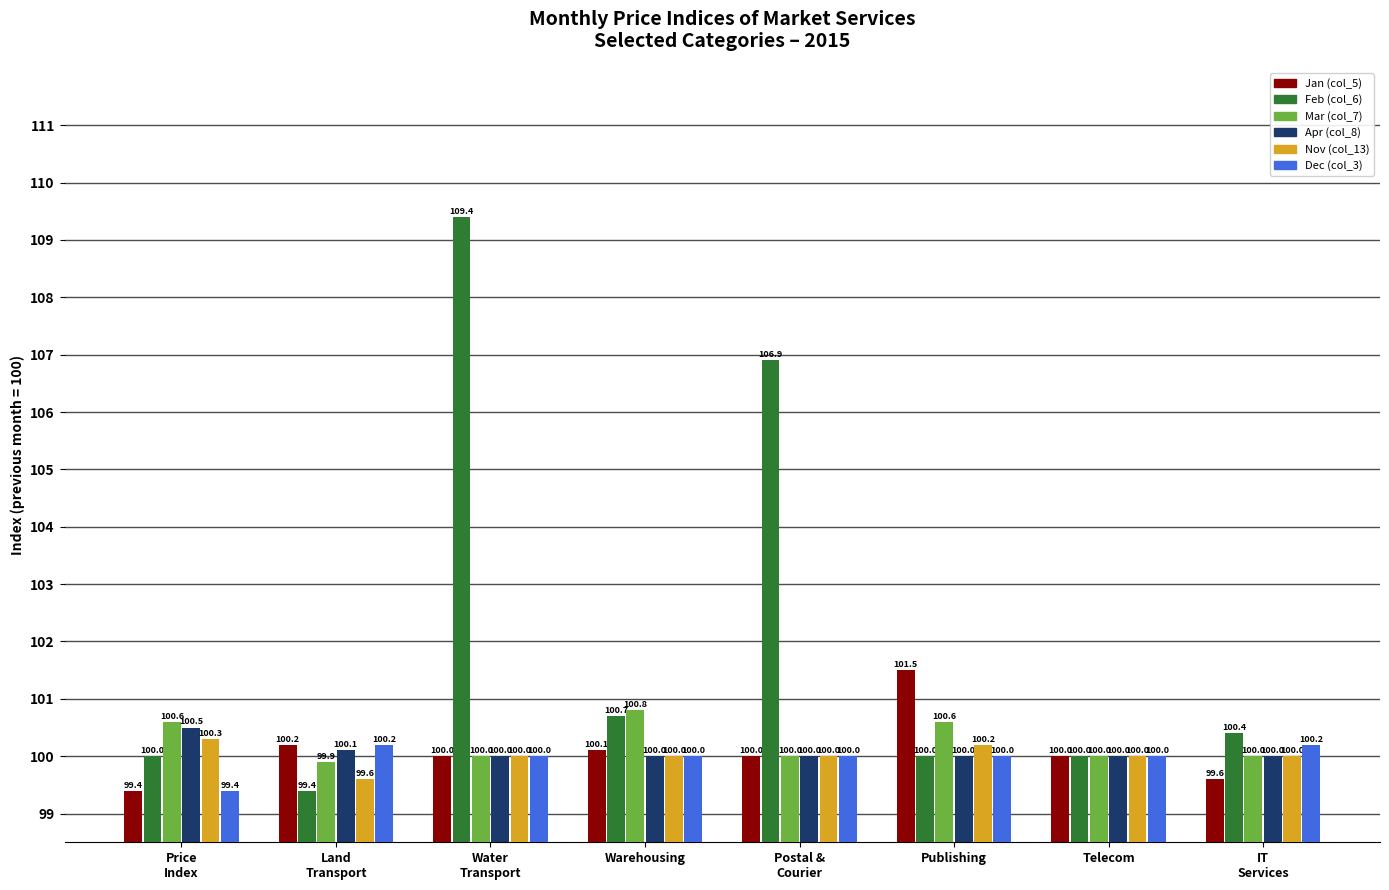

What is the label of the 1st bar from the right?

IT
Services